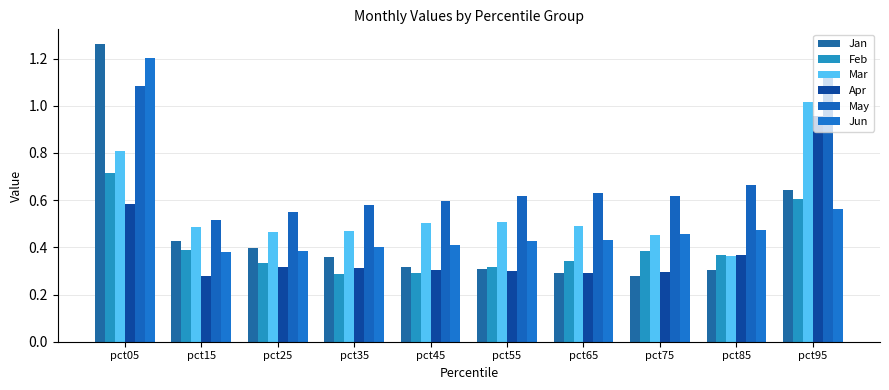

What is the sum of all Jun values?

5.1